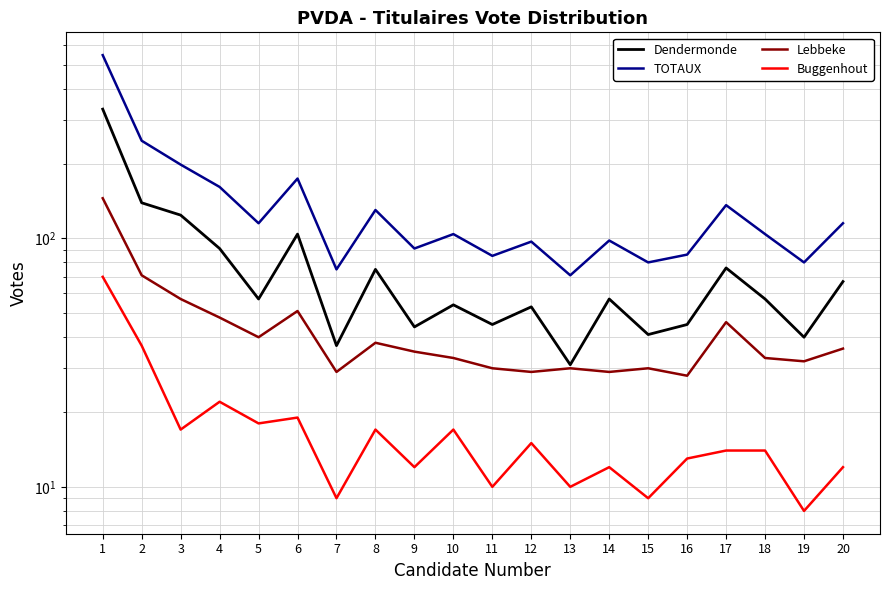

Which series has the largest range (max minus min)?

TOTAUX